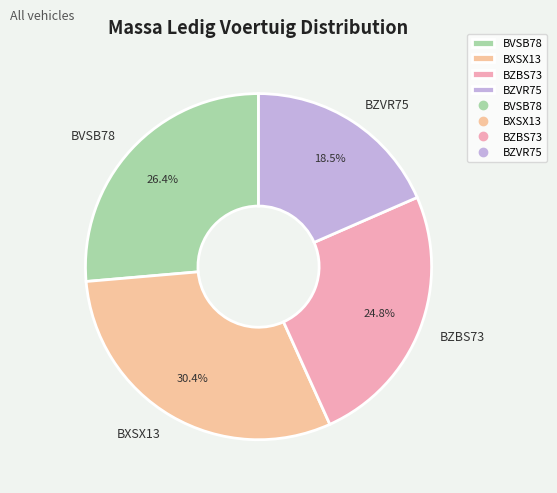

To the nearest percent, what portion does BVSB78 represent?

26%